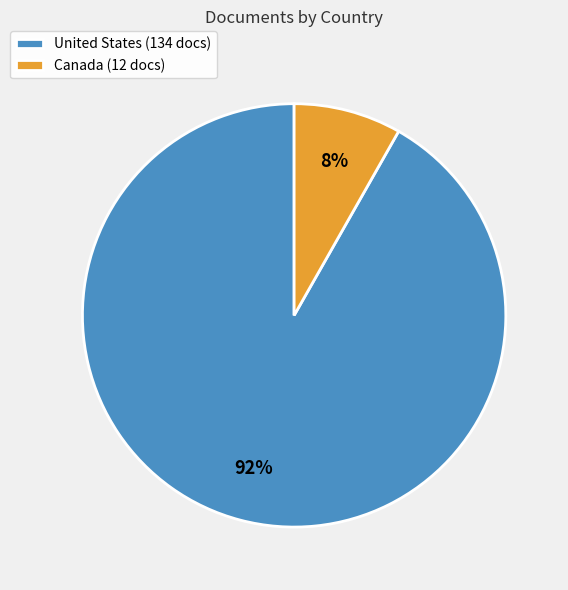

Which category has the biggest portion of the pie?

United States